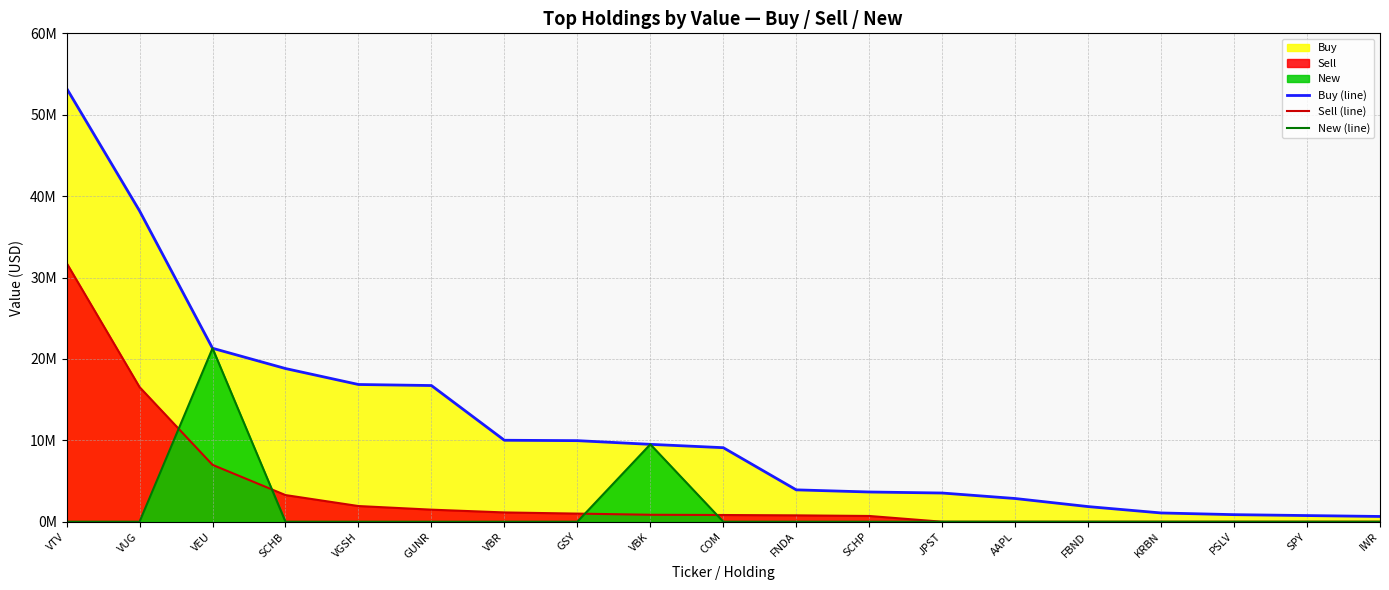

Reading left to right, transcribe all the data shown in this chart.

Buy (line): VTV=53245675	VUG=38188900	VEU=21311233	SCHB=18820010	VGSH=16859558	GUNR=16731605	VBR=10009436	GSY=9960725	VBK=9506913	COM=9096292	FNDA=3915888	SCHP=3653254	JPST=3526935	AAPL=2852545	FBND=1859690	KRBN=1077635	PSLV=869554	SPY=757400	IWR=646749
Sell (line): VTV=31780241	VUG=16539788	VEU=6985365	SCHB=3274172	VGSH=1926844	GUNR=1482798	VBR=1141183	GSY=998767	VBK=855195	COM=824937	FNDA=782865	SCHP=706692	JPST=0	AAPL=0	FBND=0	KRBN=0	PSLV=0	SPY=0	IWR=0
New (line): VTV=0	VUG=0	VEU=21311233	SCHB=0	VGSH=0	GUNR=0	VBR=0	GSY=0	VBK=9506913	COM=0	FNDA=0	SCHP=0	JPST=0	AAPL=0	FBND=0	KRBN=0	PSLV=0	SPY=0	IWR=0